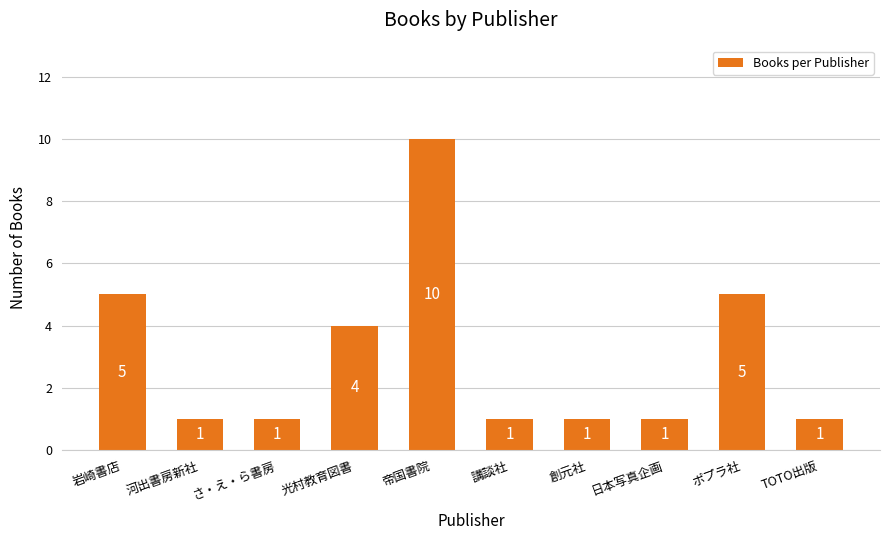

True or false: the data shows 10 at 帝国書院.

True